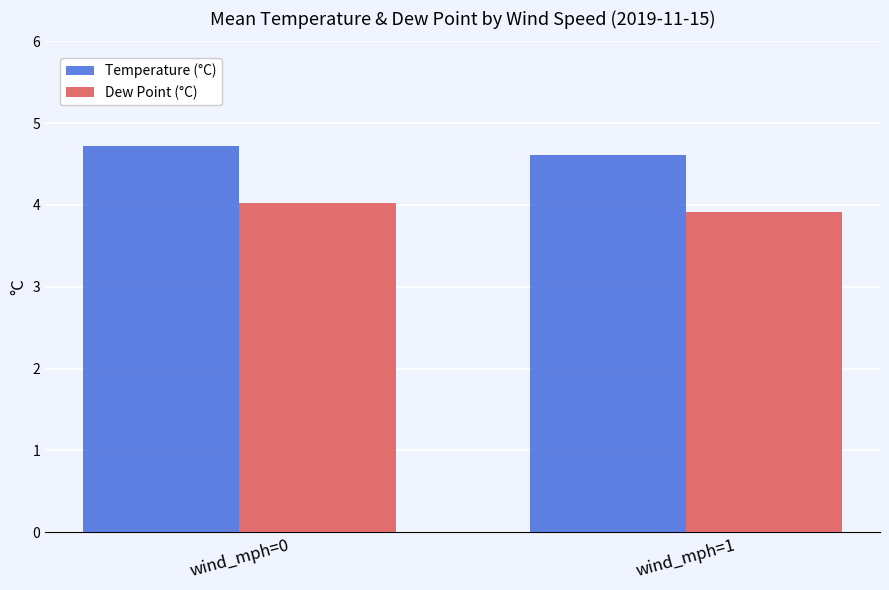

The value of Dew Point (°C) at wind_mph=1 is 6.2. True or false?

False